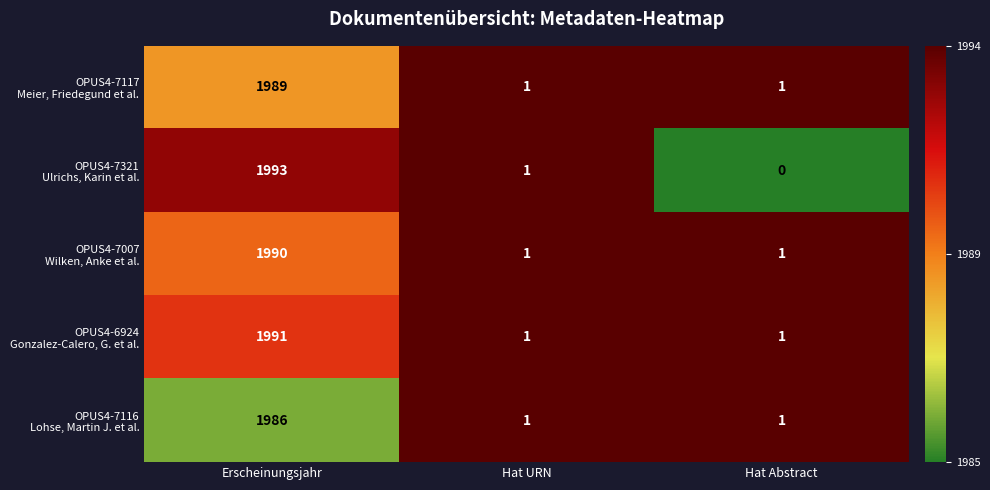

Which label corresponds to the smallest value in the chart?

Hat Abstract